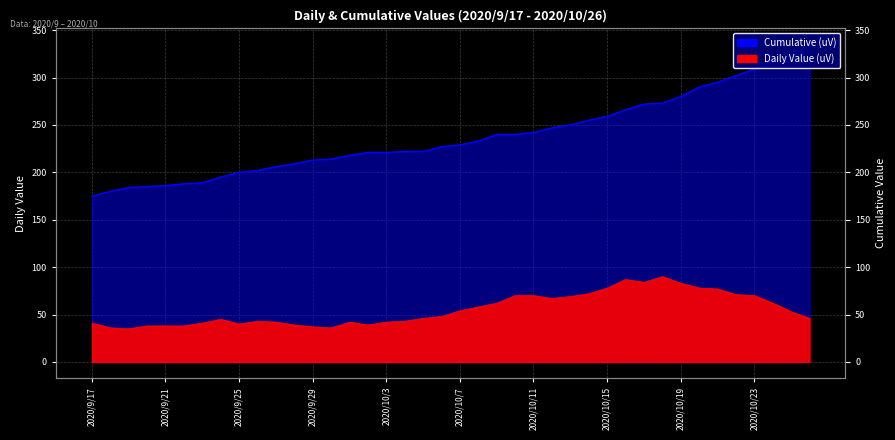

True or false: Cumulative (uV) and Daily Value (uV) cross at least once.

False